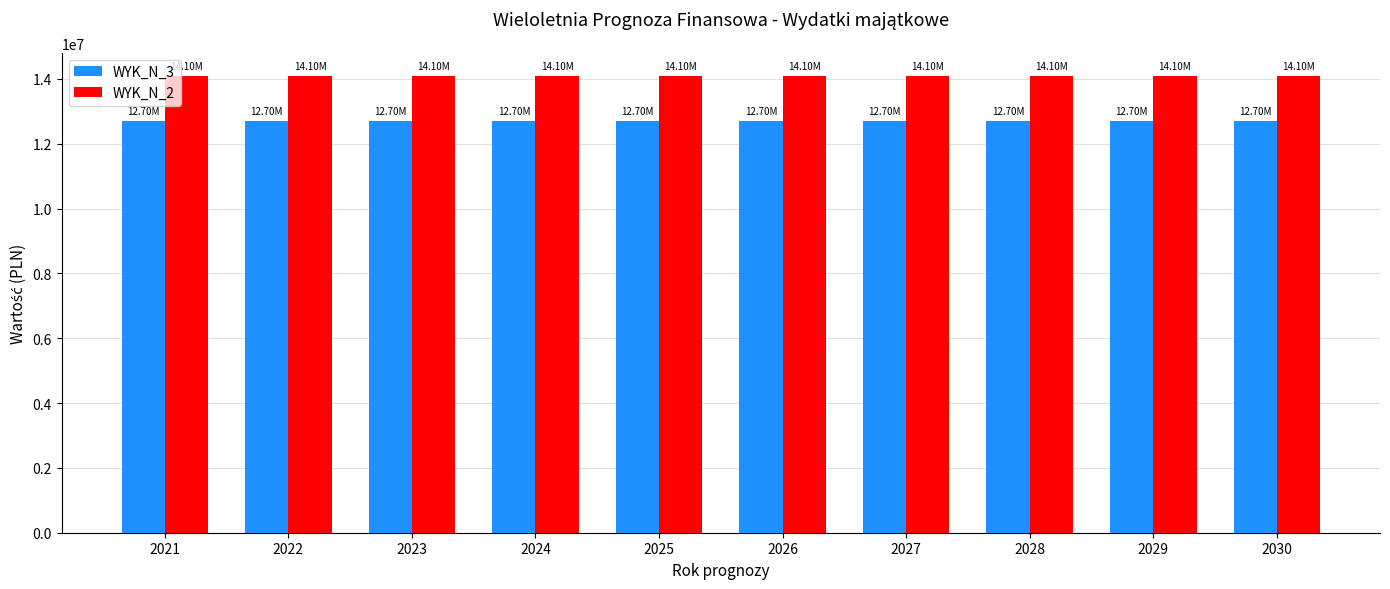

List the series in order of their peak value, lowest first.

WYK_N_3, WYK_N_2